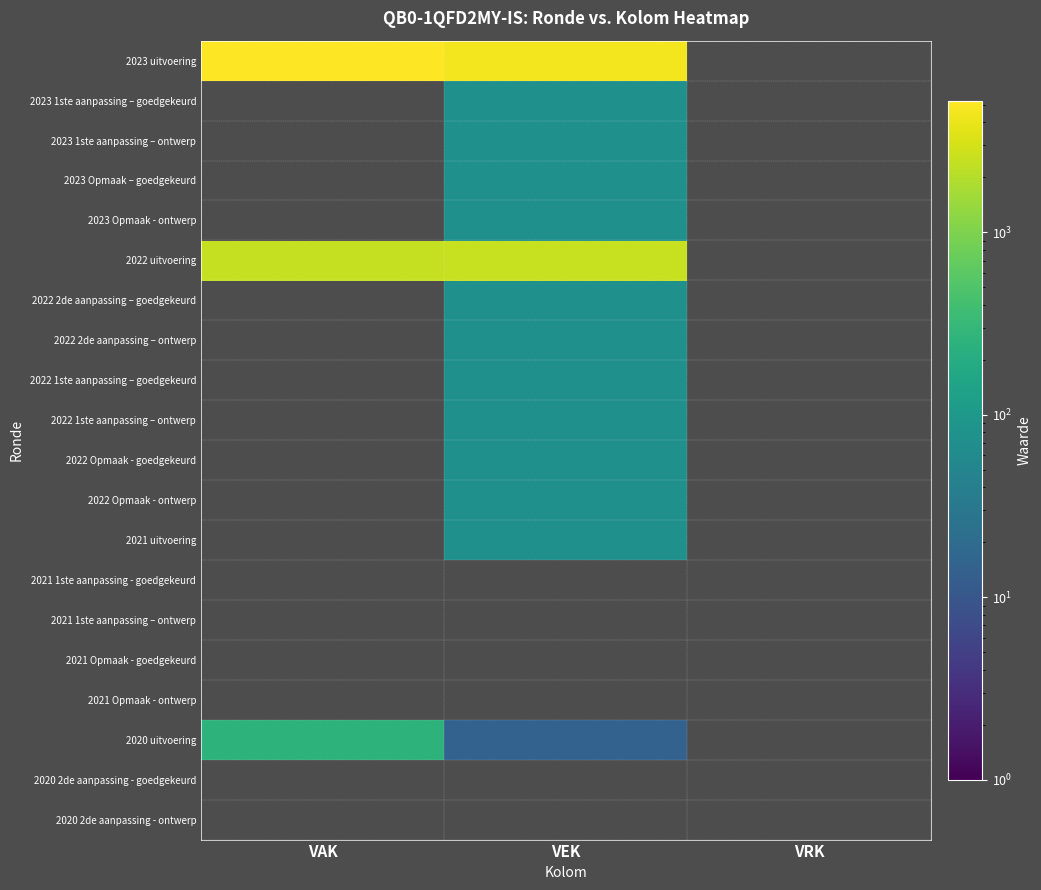

What is the greatest value displayed?

5266